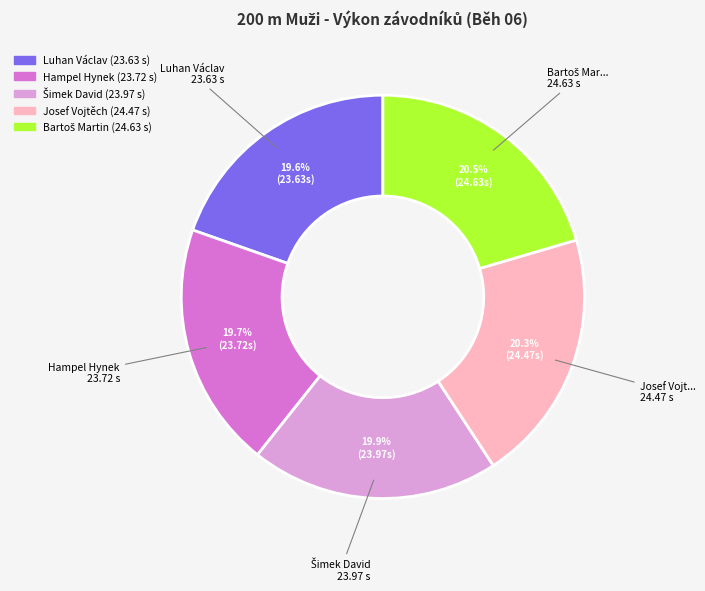

Is there a majority slice in this chart?

No